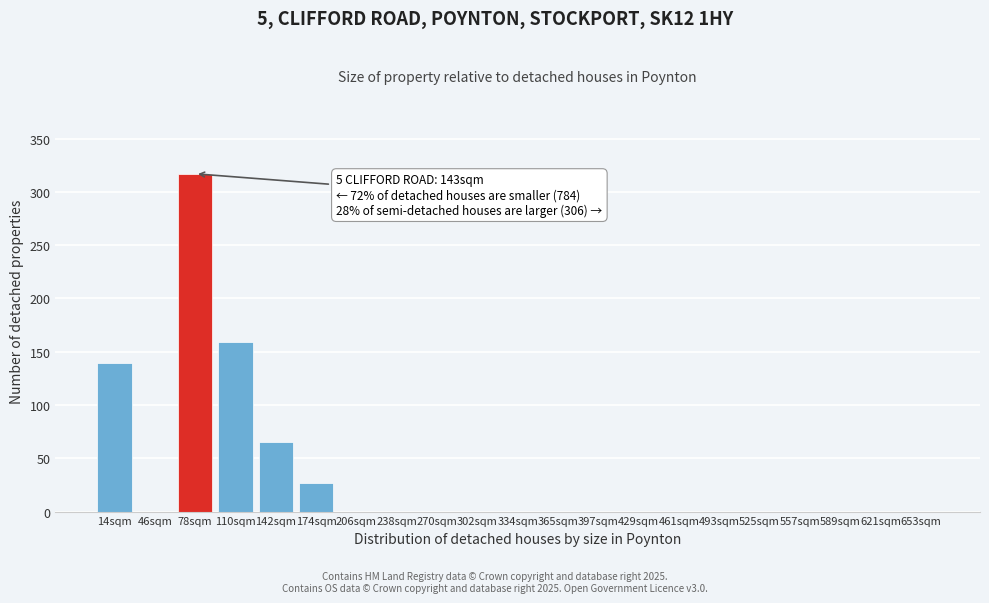

Reading right to left, what are all the values shown in this chart?

653sqm=0	621sqm=0	589sqm=0	557sqm=0	525sqm=0	493sqm=0	461sqm=0	429sqm=0	397sqm=0	365sqm=0	334sqm=0	302sqm=0	270sqm=0	238sqm=0	206sqm=0	174sqm=27	142sqm=65	110sqm=159	78sqm=317	46sqm=0	14sqm=139